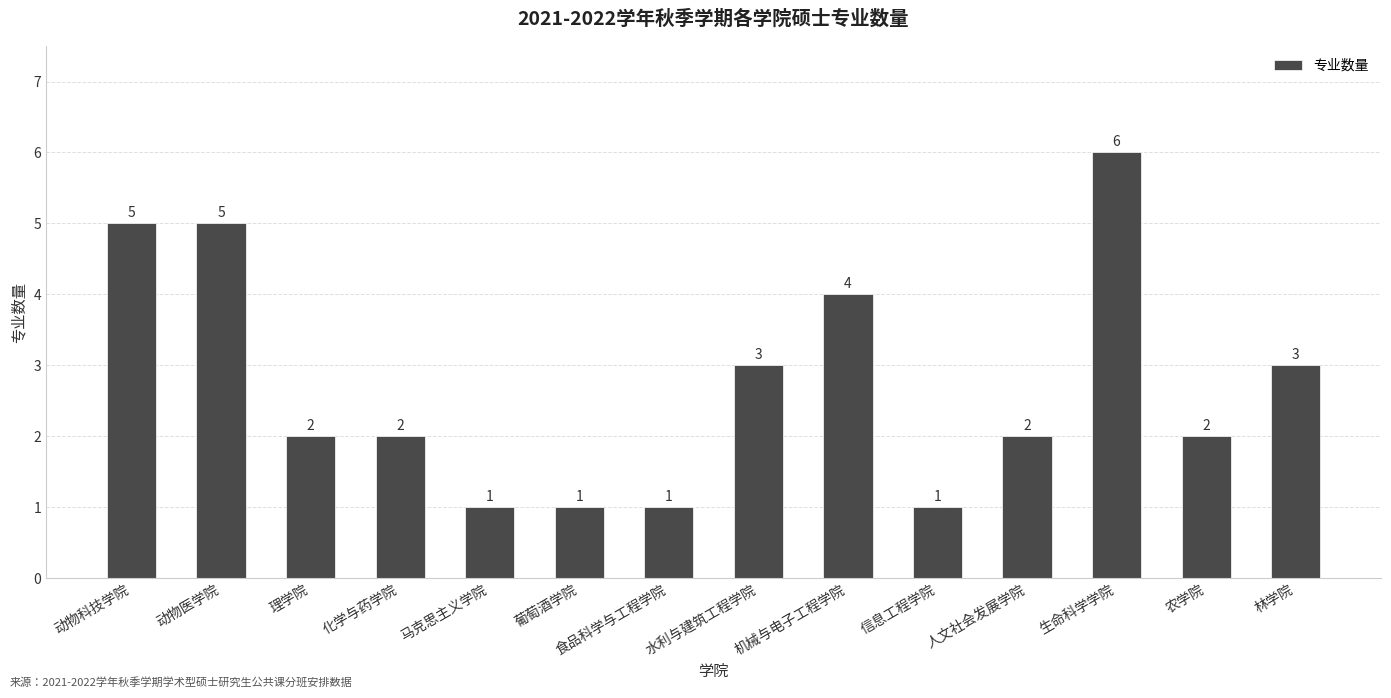

What is the value of the 3rd bar from the left?

2